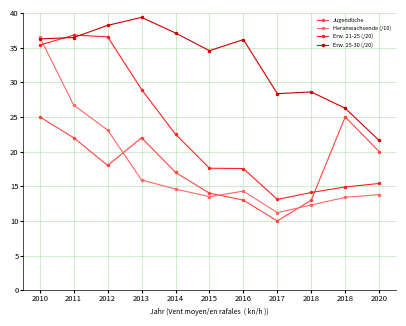

What value does the Erw. 25-30 (/20) series have at 2016?

36.1